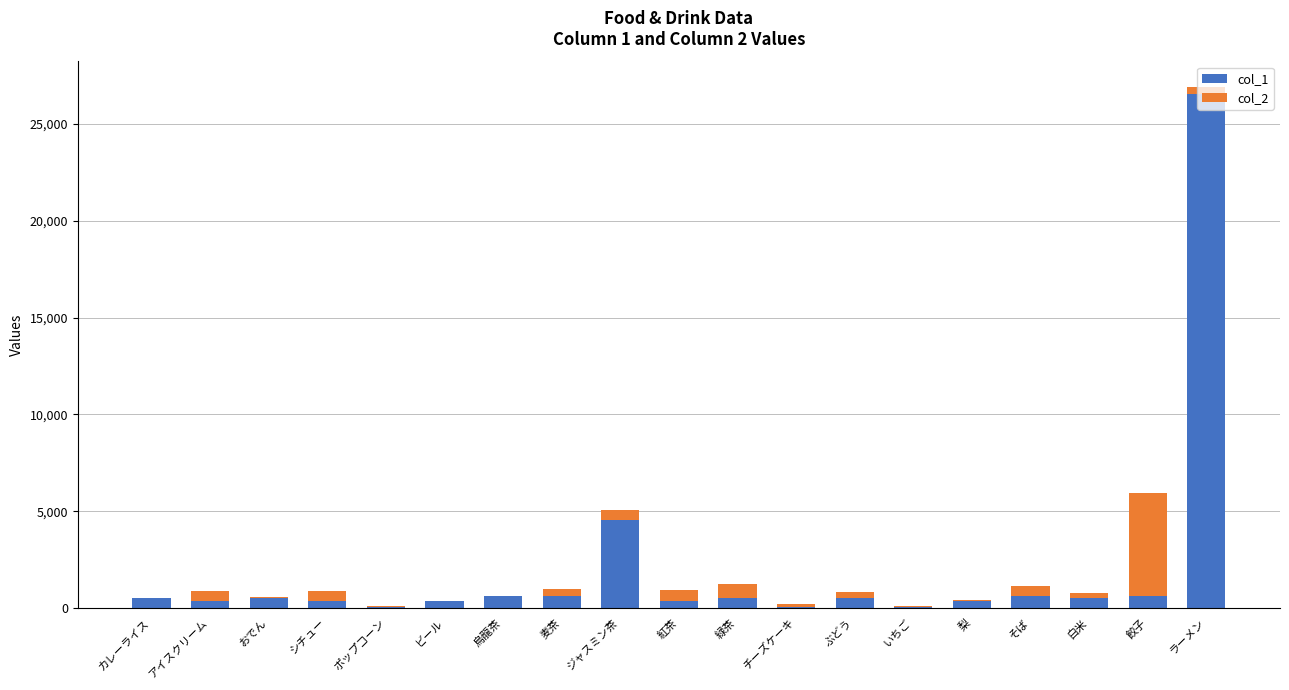

At which category is the sum across all series the highest?

ラーメン